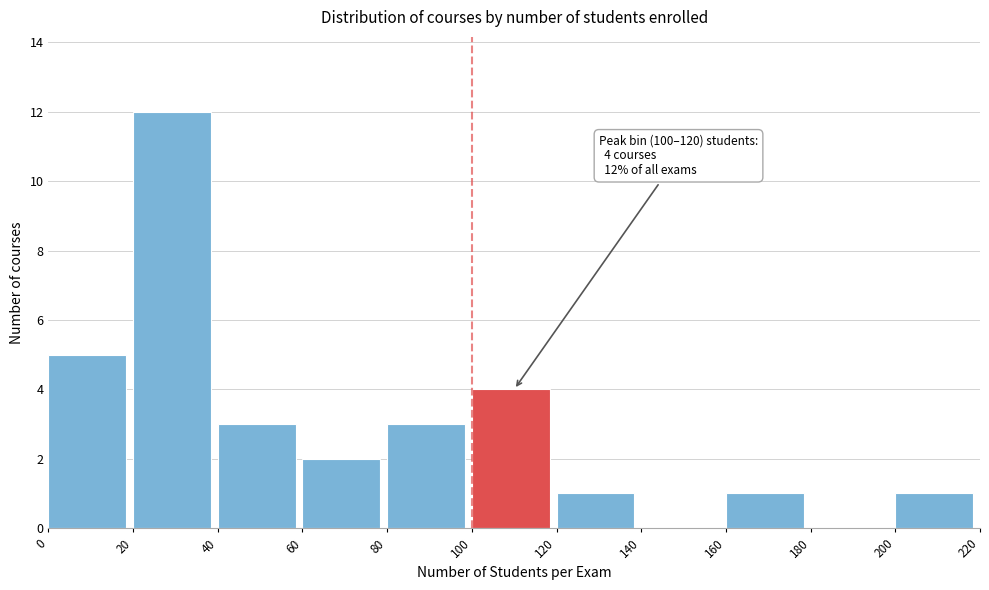

Which range on the x-axis has the tallest bar?

20 to 40